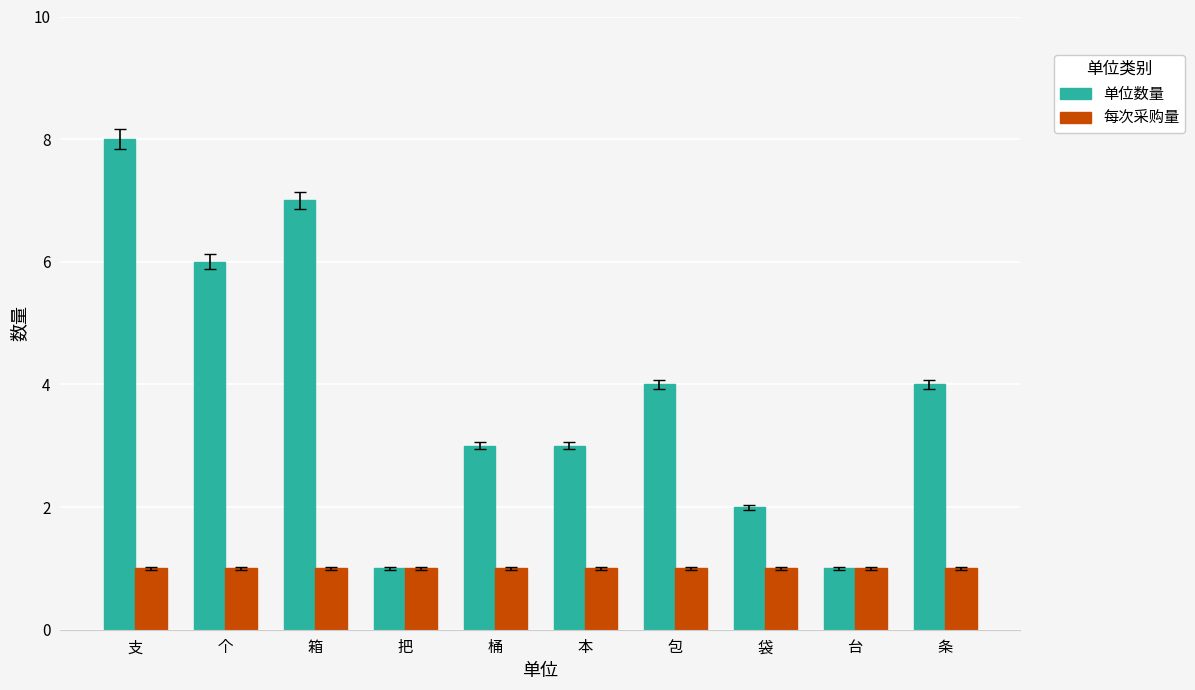

Where does the 单位数量 series first go above 4?

支